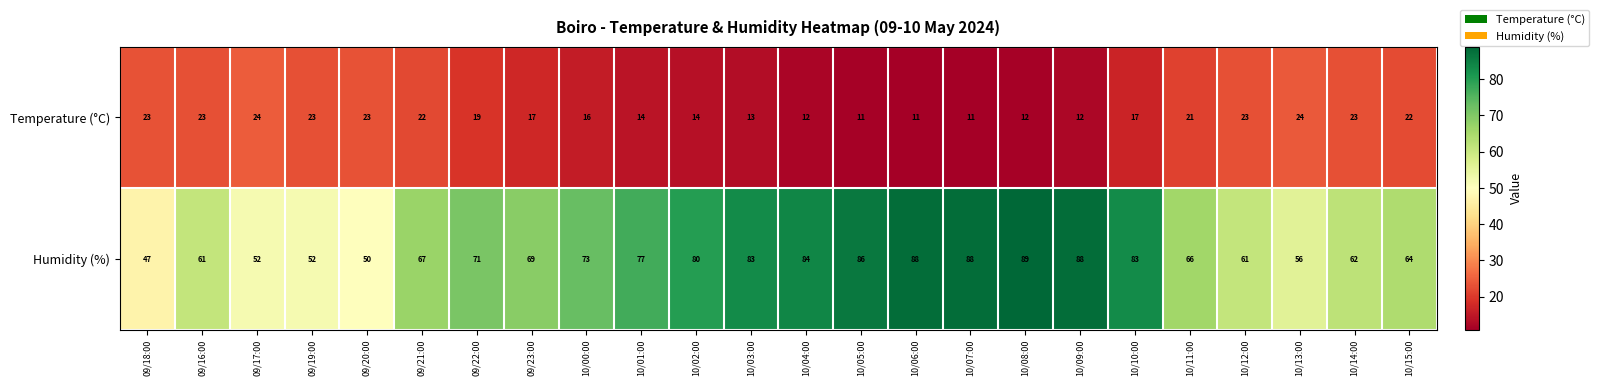

Between 09/21:00 and 10/05:00, which series saw the biggest shift?

Humidity (%)